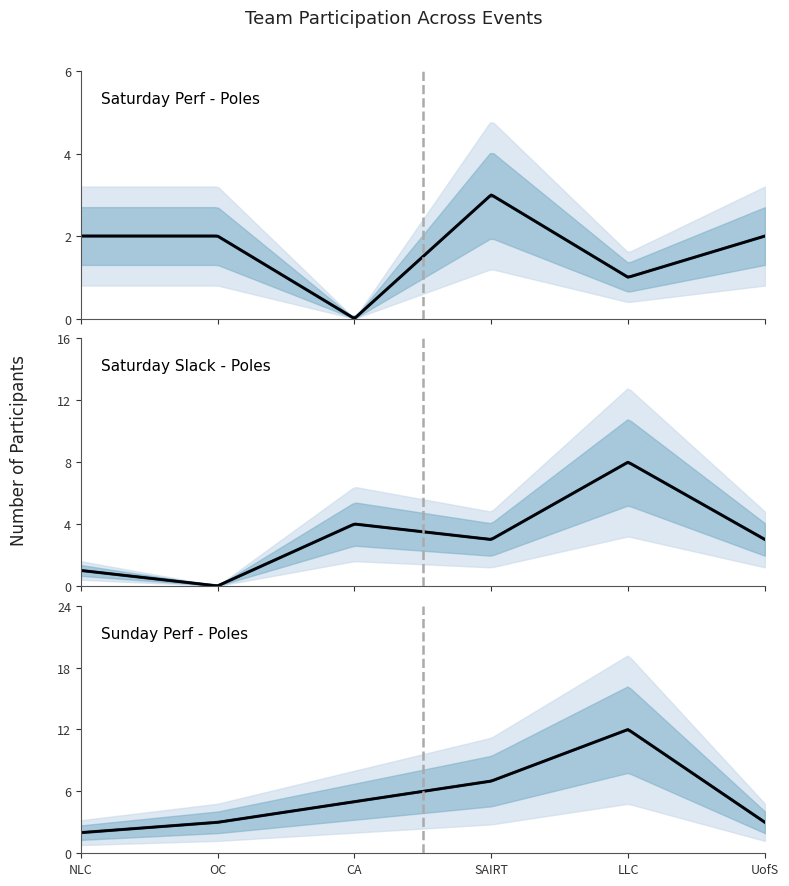

Which series has the widest spread of values?

Sunday Perf - Poles